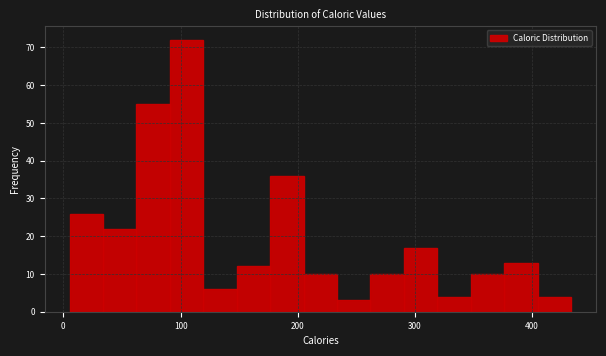

Around what value on the x-axis is the tallest bar? Give the approximate position of its centre, as read against the axis.

110